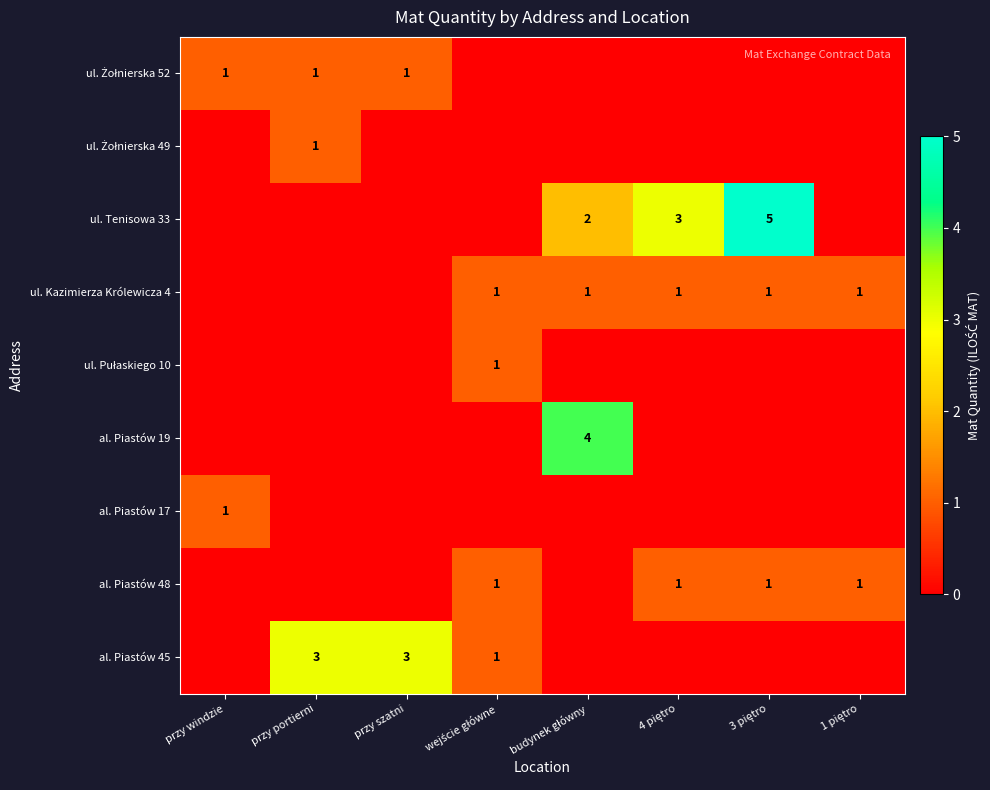

Which category has the lowest value across all series?

wejście główne